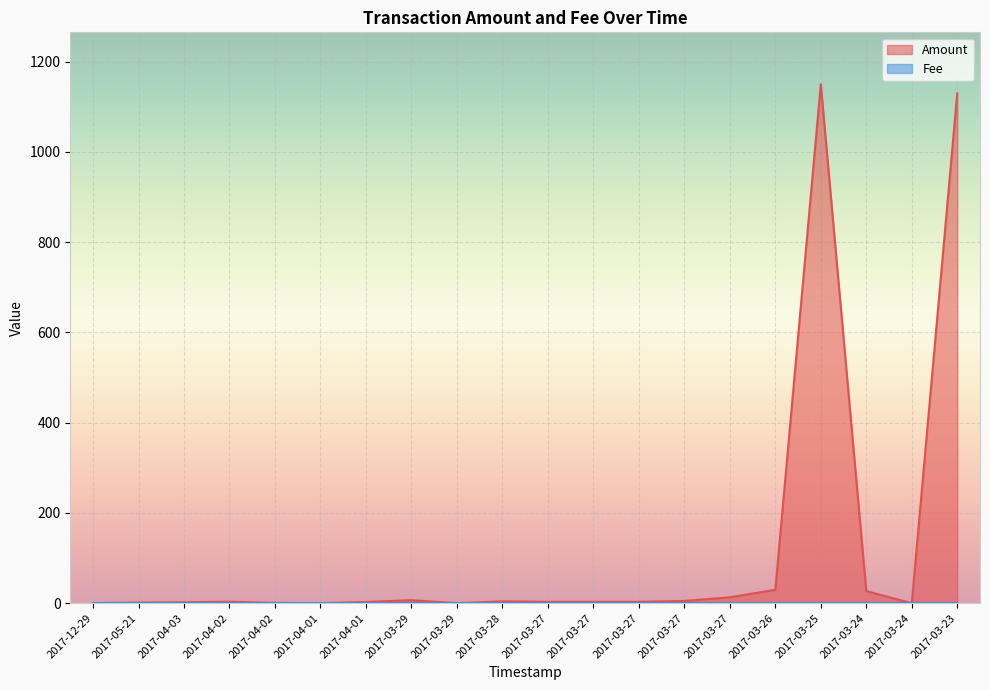

Between which two adjacent categories do Fee and Amount first intersect?

2017-12-29 and 2017-05-21